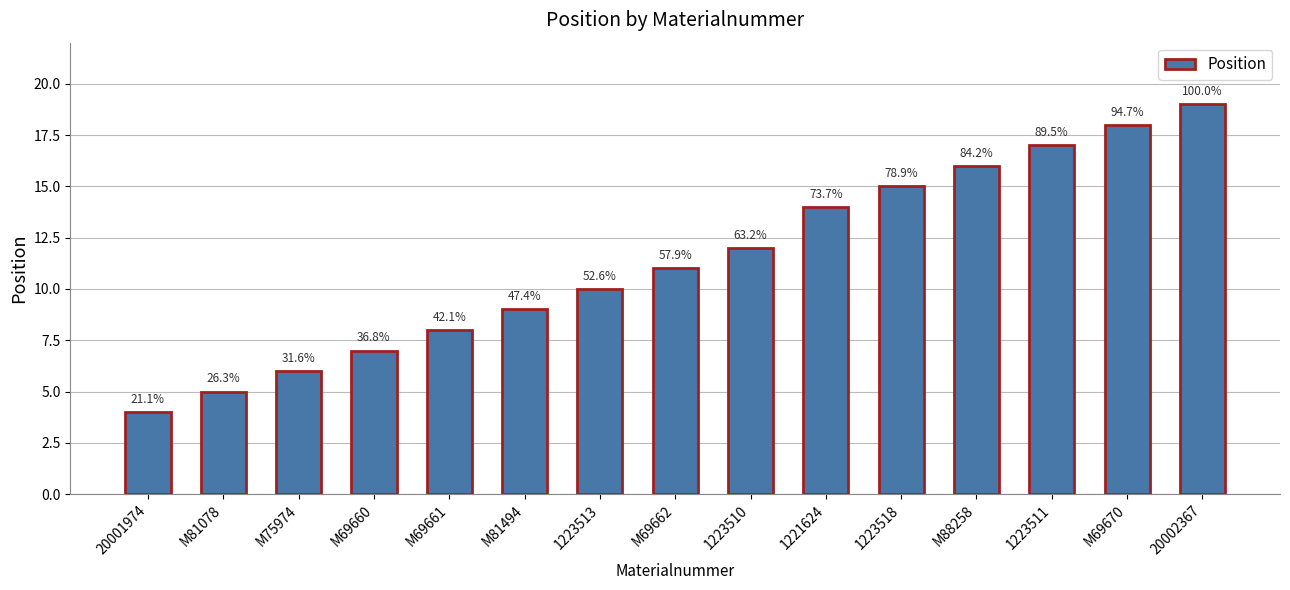

What is the label of the 4th bar from the right?

M88258